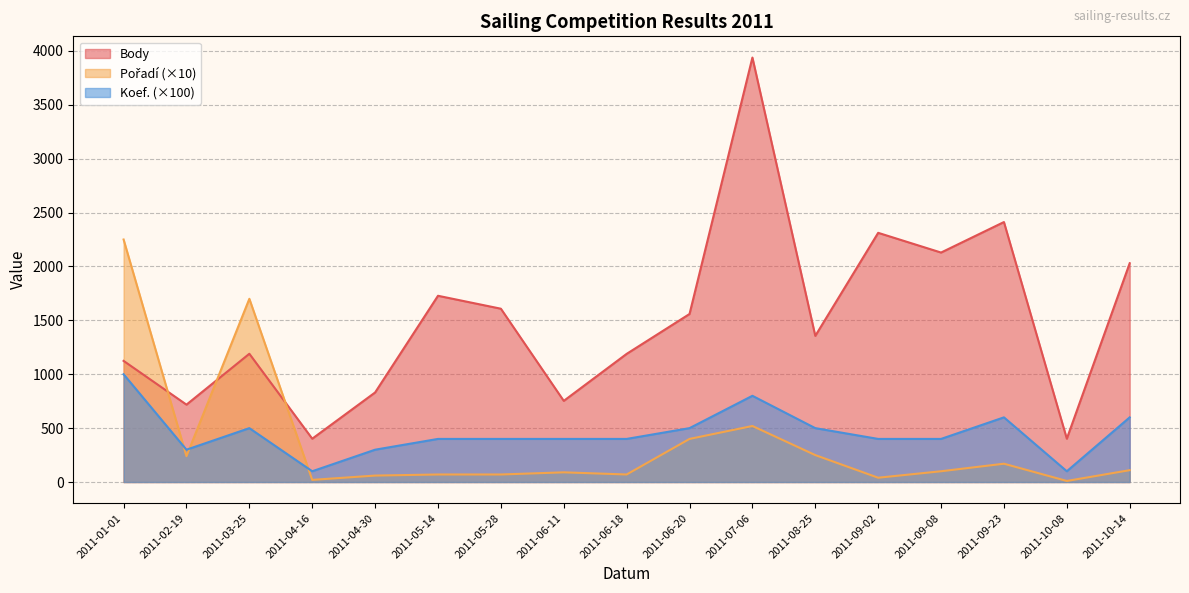

How many lines are shown in the chart?

3